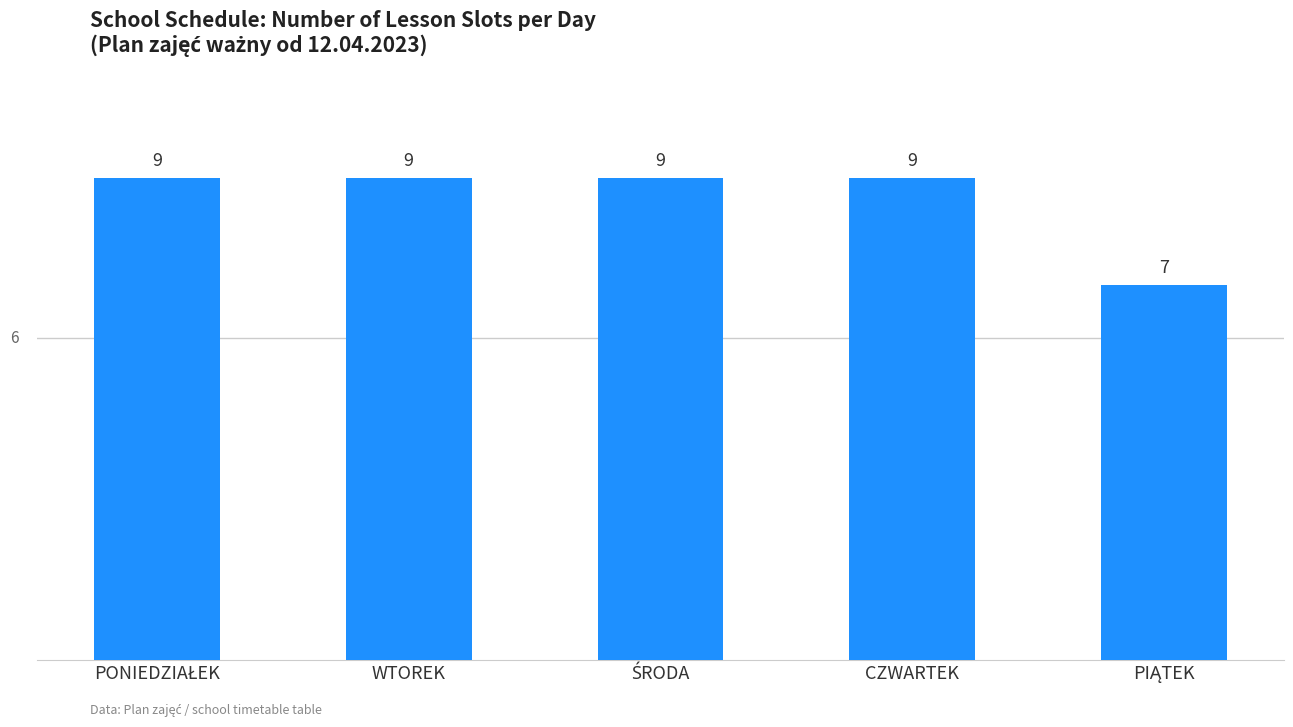

How many values are below 9?

1